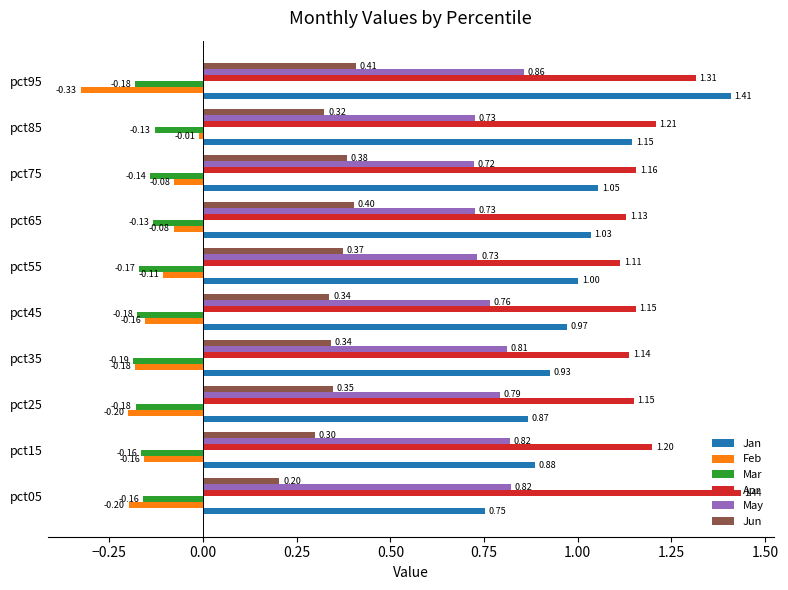

What is the sum of the May values at pct35 and pct95?

1.7